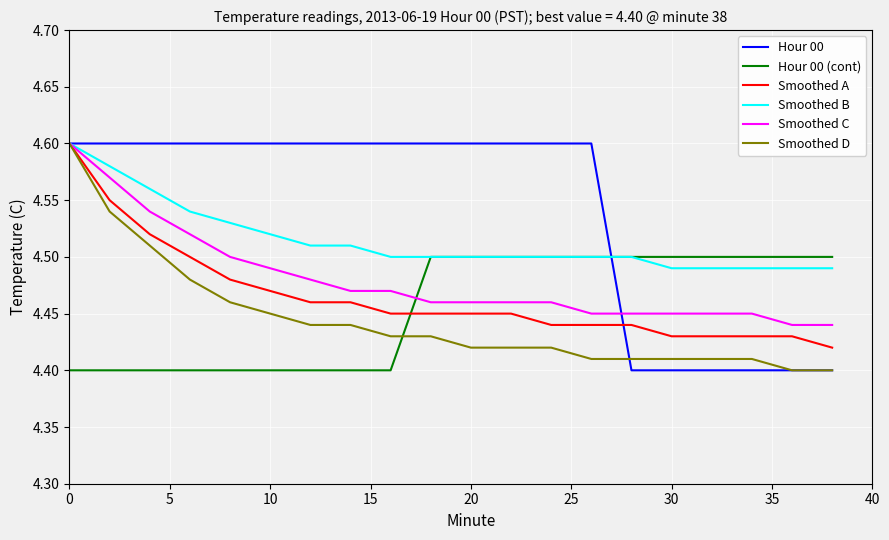

What is the sum of all Smoothed D values?

88.9